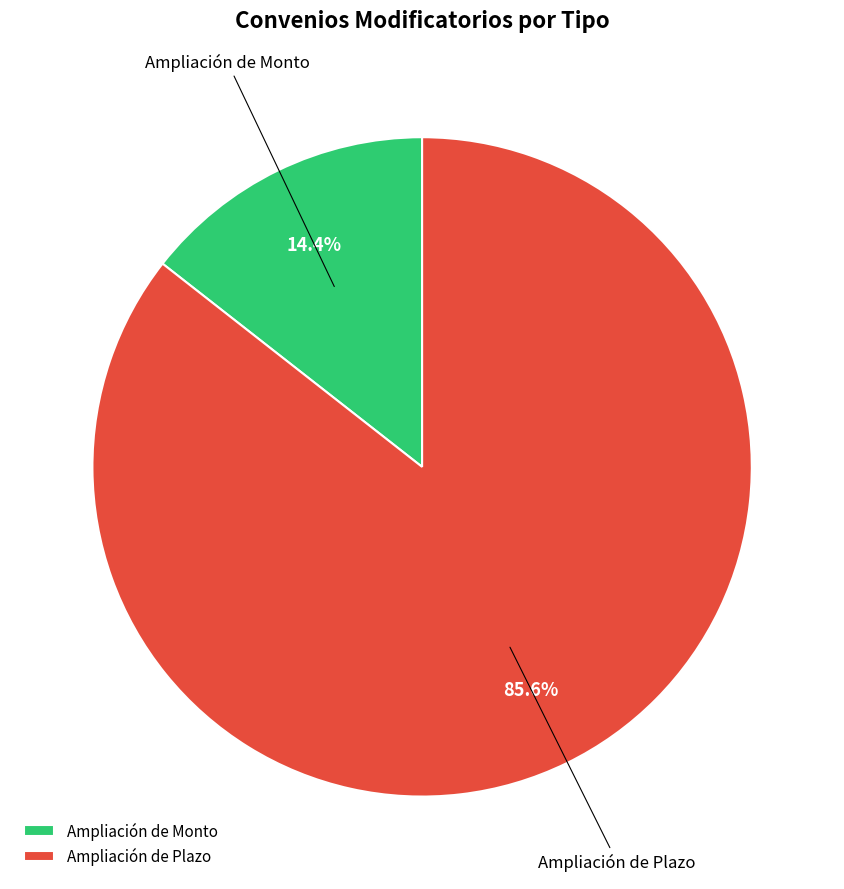

Does Ampliación de Monto represent more than half of the total?

No